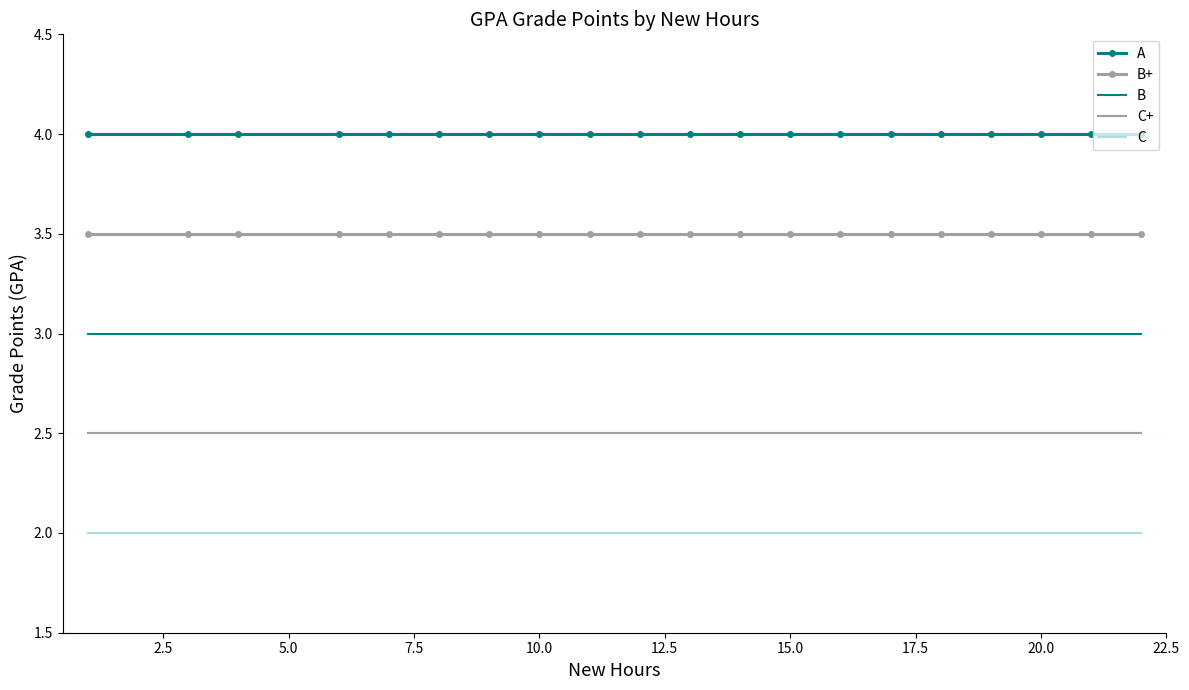

Which series has the largest total across all categories?

A